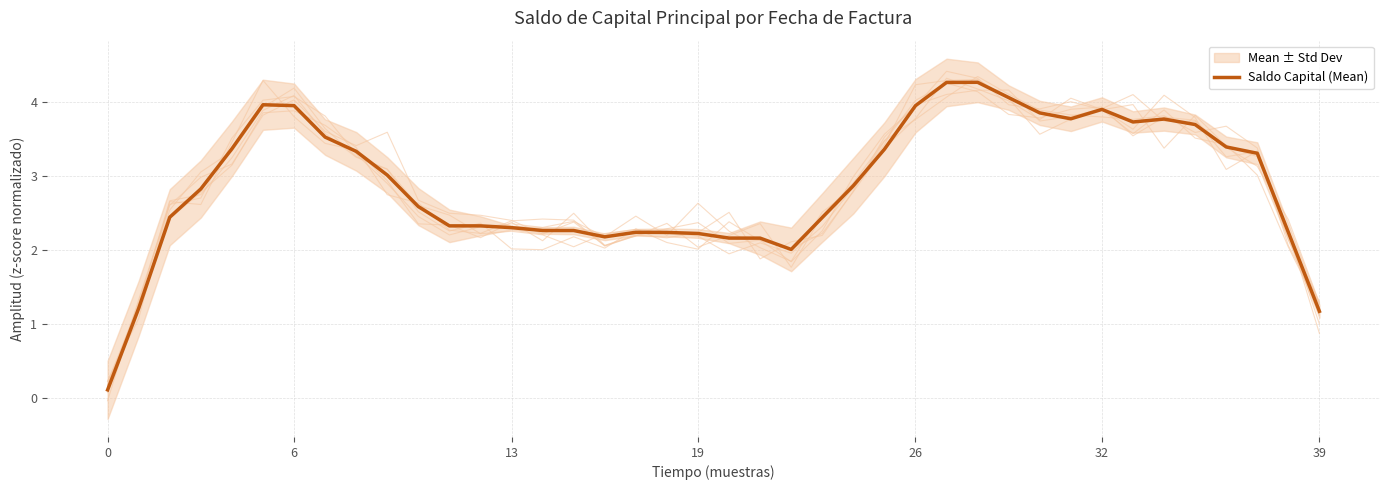

What is the highest value of the Saldo Capital (Mean) series?

4.3